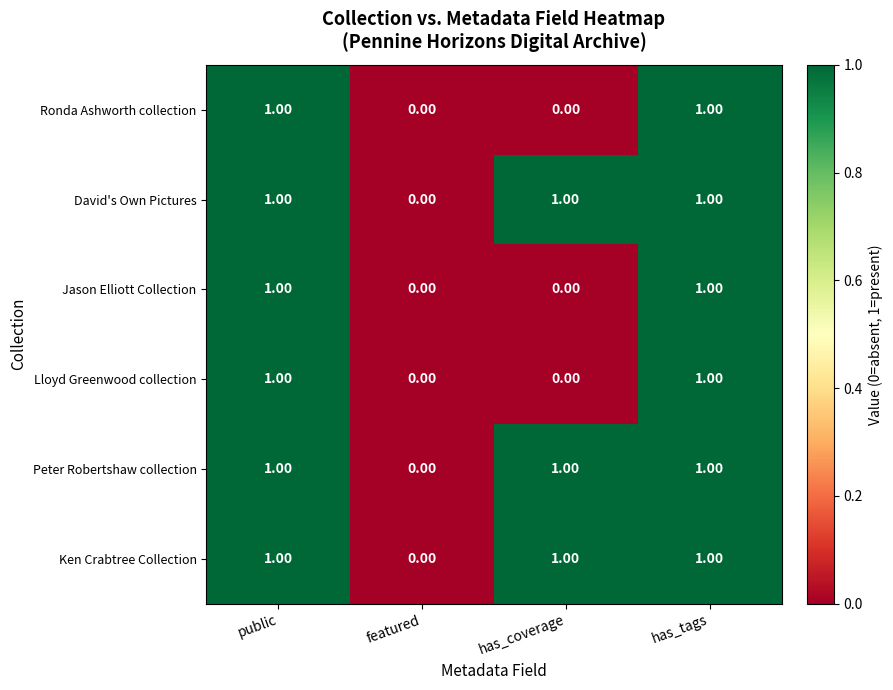

At which label is Peter Robertshaw collection closest to 0?

featured